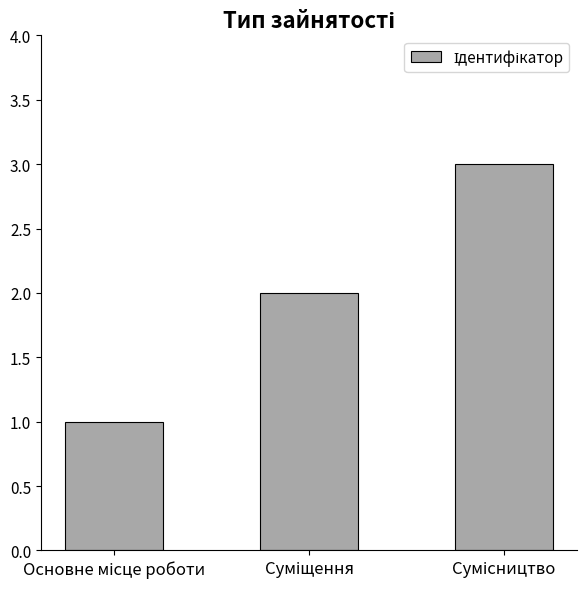

What is the greatest value displayed?

3